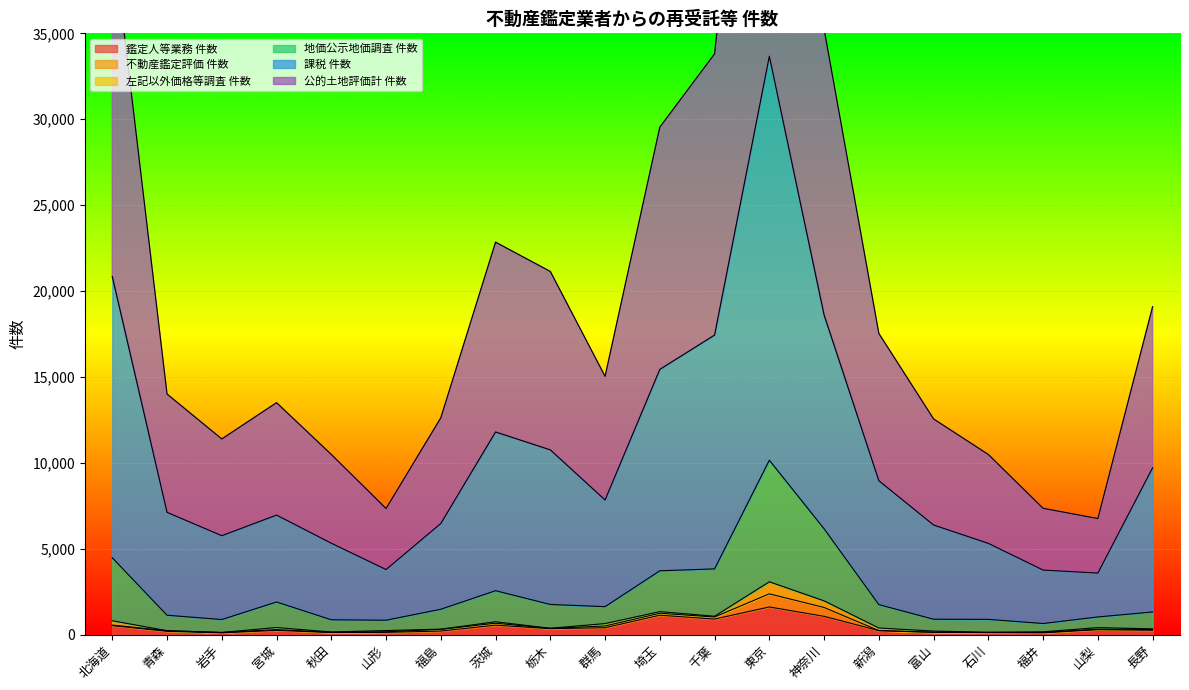

True or false: 地価公示地価調査 件数 and 課税 件数 intersect in this chart.

False